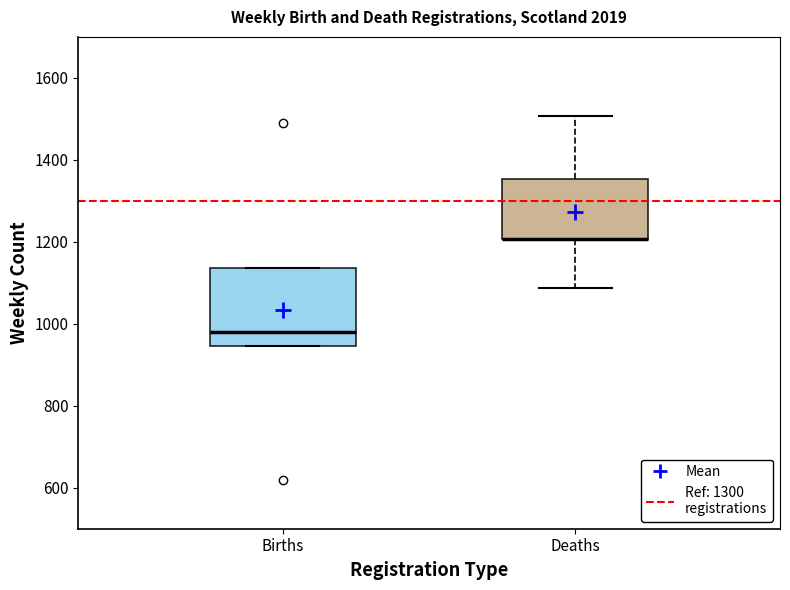

Reading left to right, transcribe this box plot: for each box, give where its median line is, the range the box spans, and where its two whiskers end, as read against the y-axis. The values are not printed on the chart, so give them approximately, as read against the axis.

Births: median 980, box 940 to 1140, whiskers 940 to 1140
Deaths: median 1200 (drawn on the box's lower edge), box 1200 to 1360, whiskers 1080 to 1500